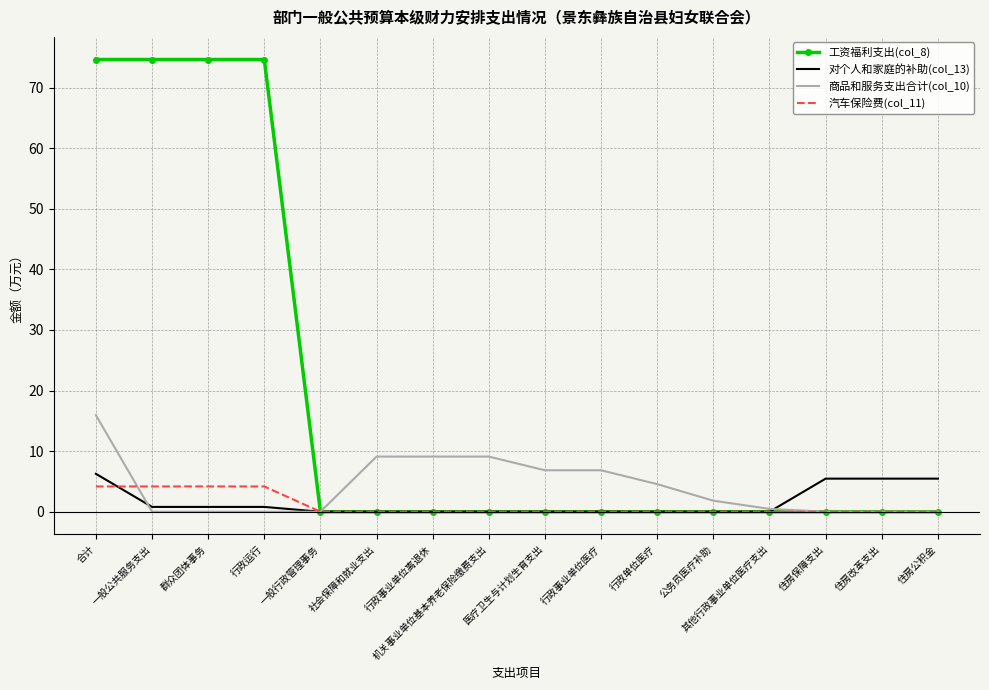

Which series has the largest total across all categories?

工资福利支出(col_8)